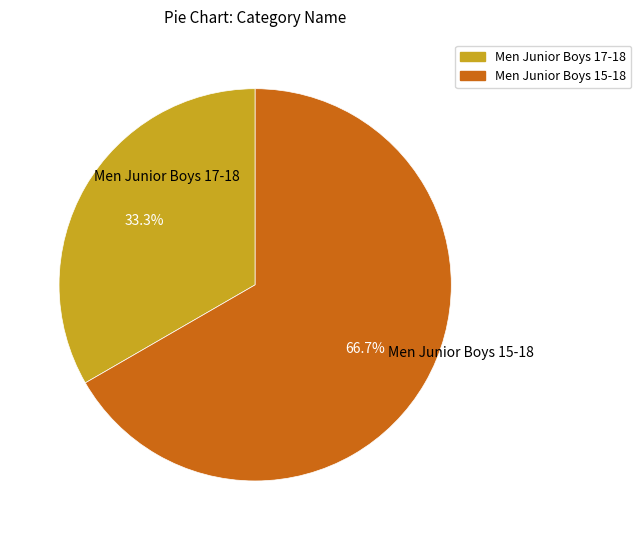

To the nearest percent, what is the difference between the Men Junior Boys 17-18 and Men Junior Boys 15-18 slice percentages?

33%